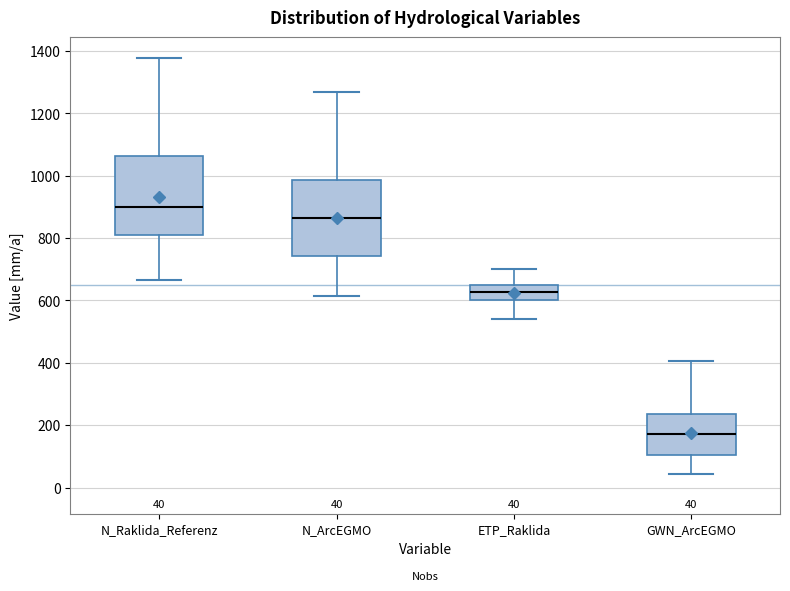

Which box's median line is the highest?

N_Raklida_Referenz